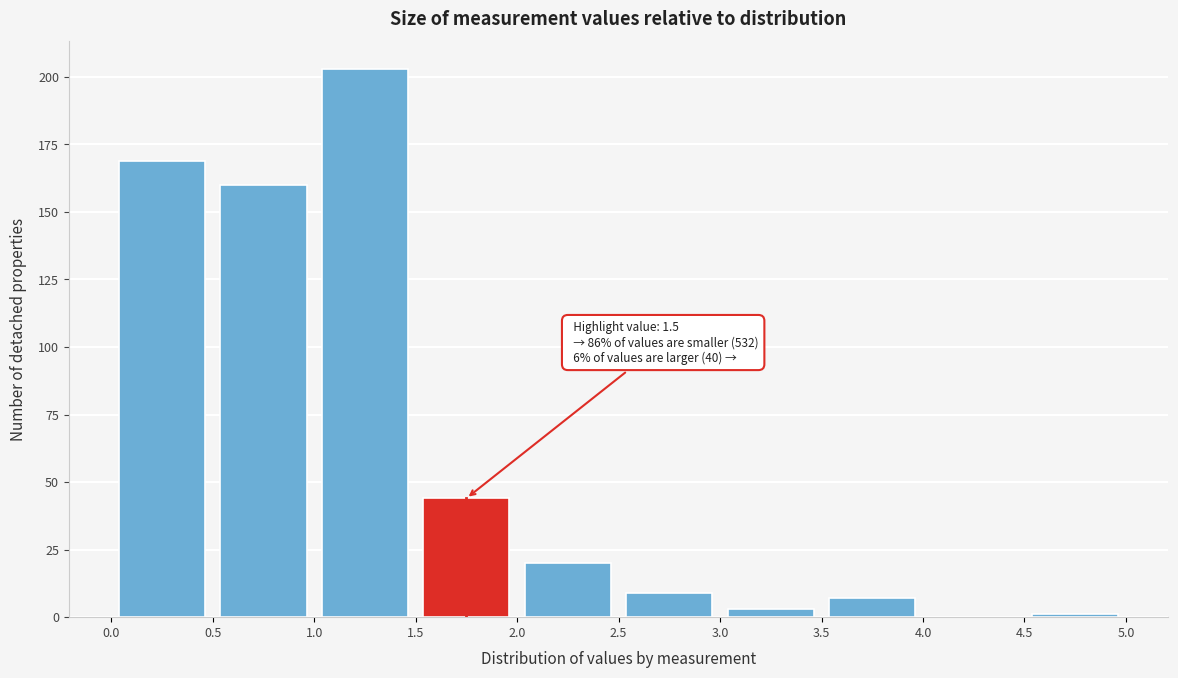

Which range on the x-axis has the tallest bar?

1.0 to 1.5